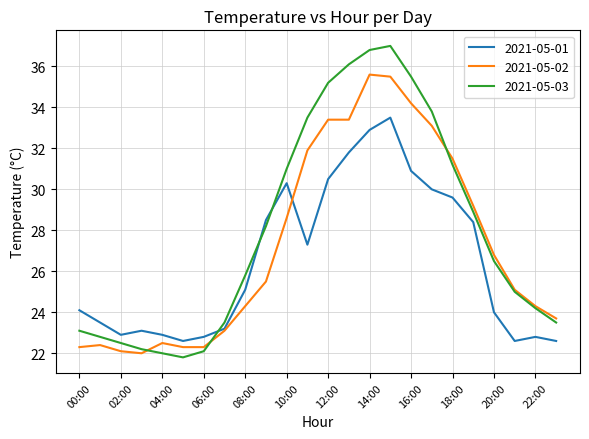

Which series has the largest total across all categories?

2021-05-03